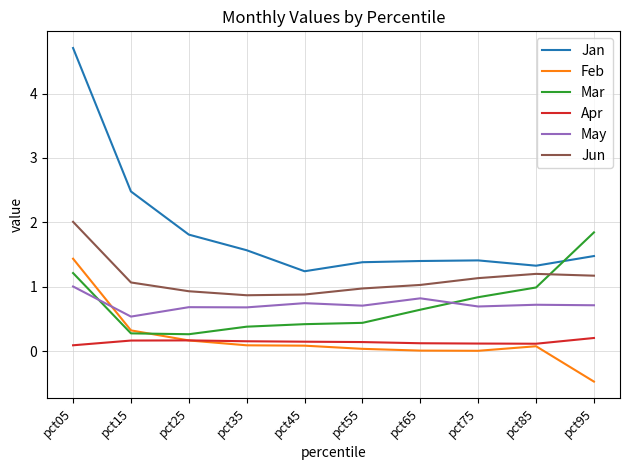

How many distinct data groups are displayed?

6